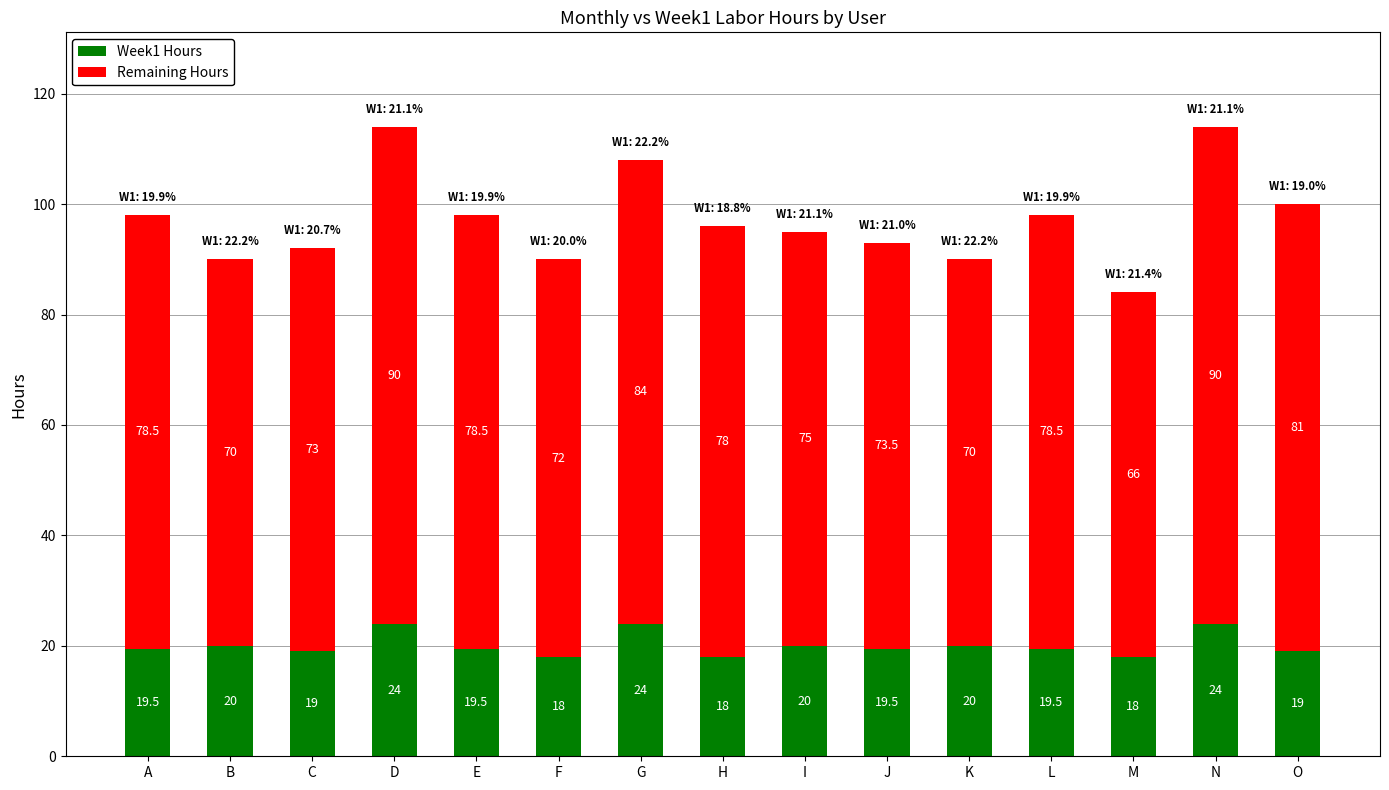

How many series are shown in this chart?

2